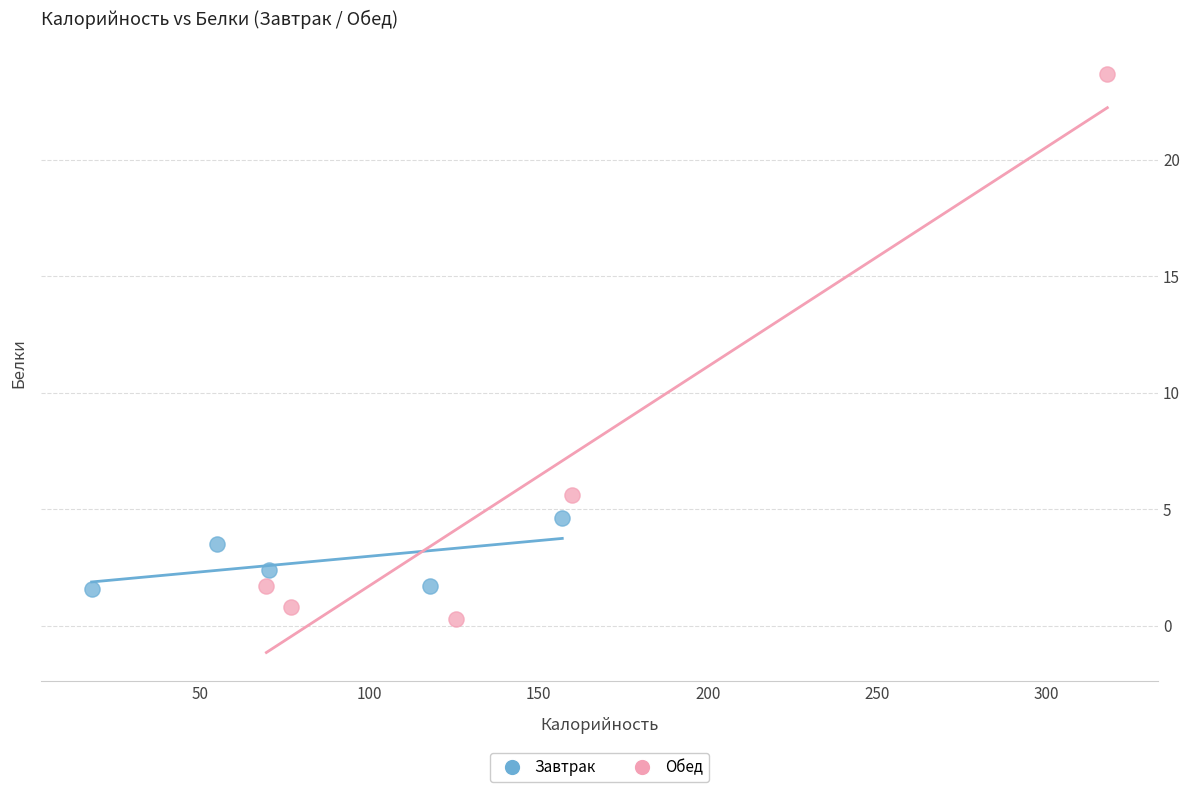

Which series has the widest spread of Y values?

Обед